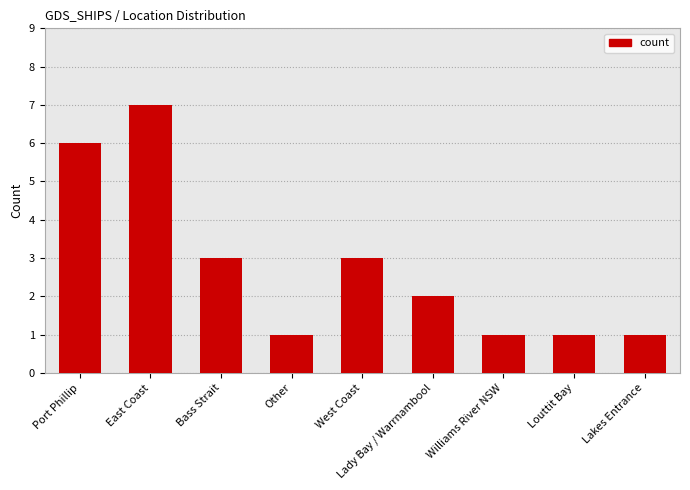

Approximately how many times larger is the value at Bass Strait compared to Williams River NSW?

3.0